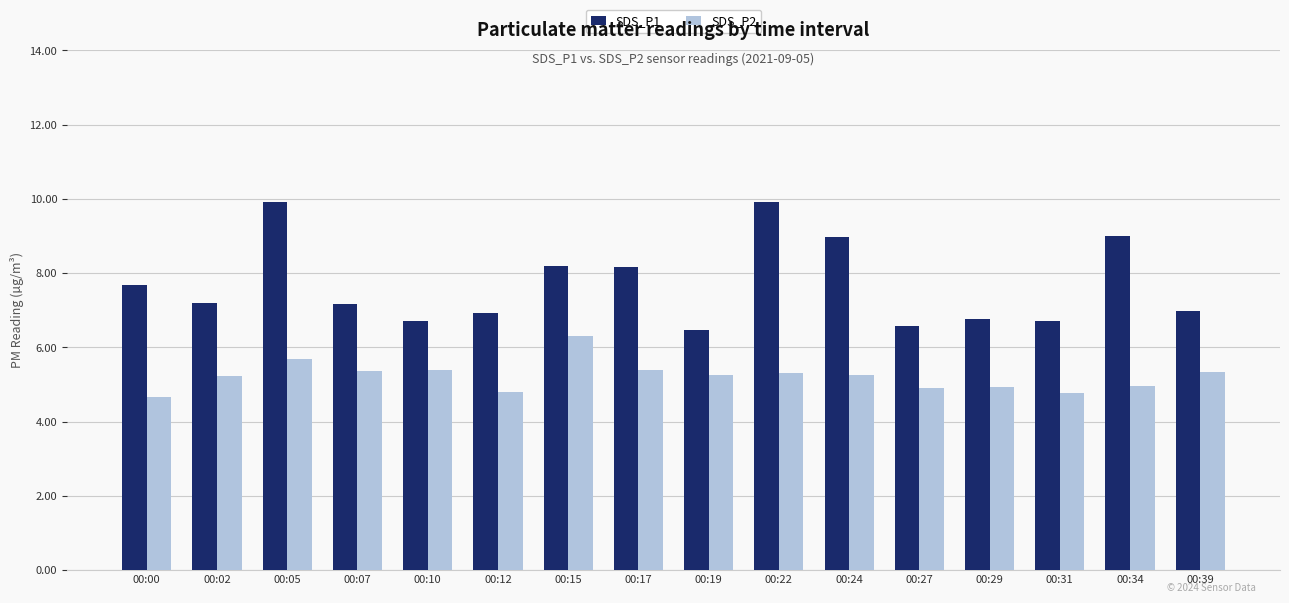

At 00:19, list the series in order from largest to smallest.

SDS_P1, SDS_P2